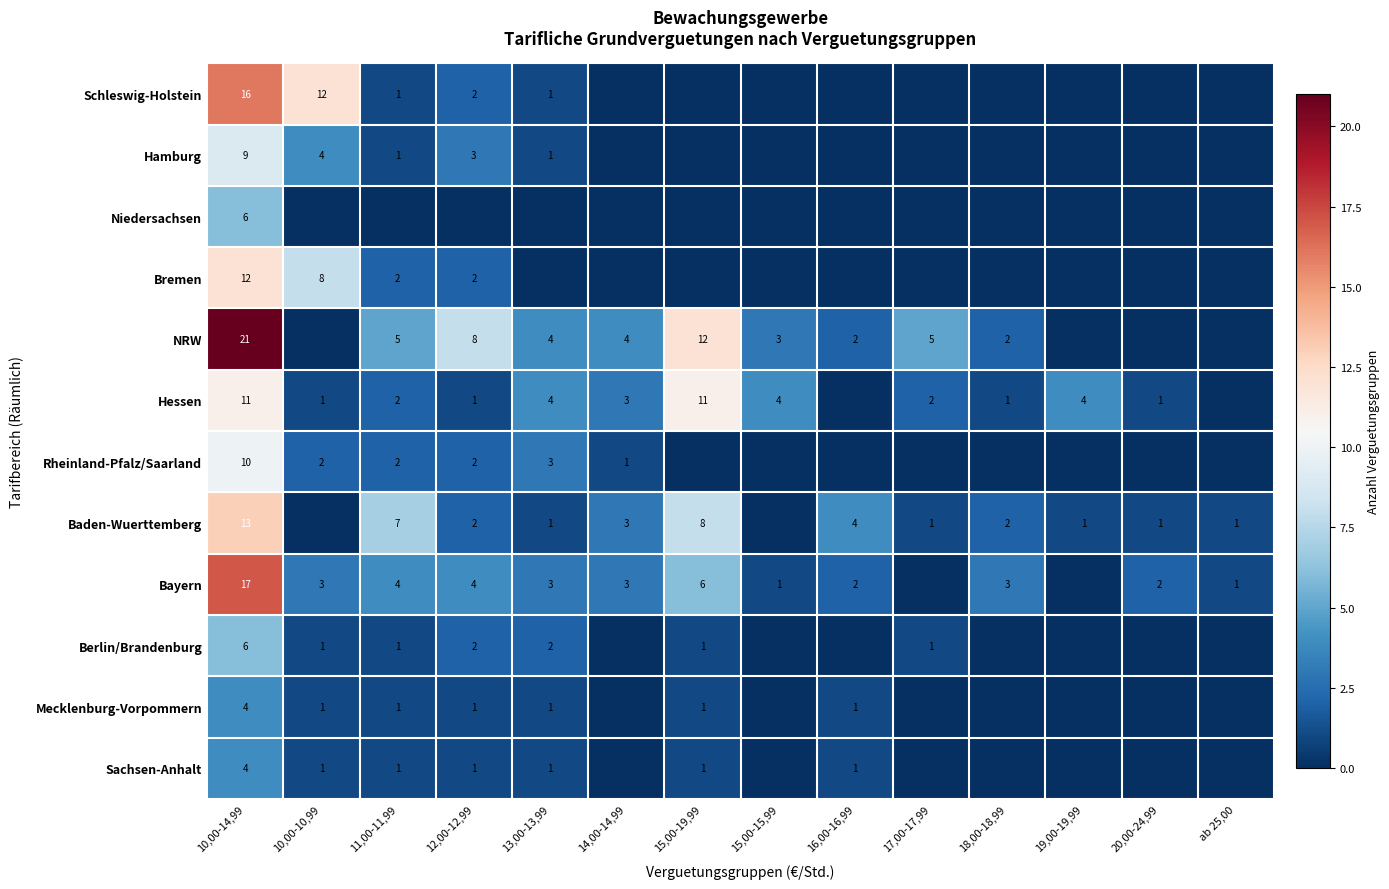

What is the spread (max minus min) of values at 10,00-14,99?

17